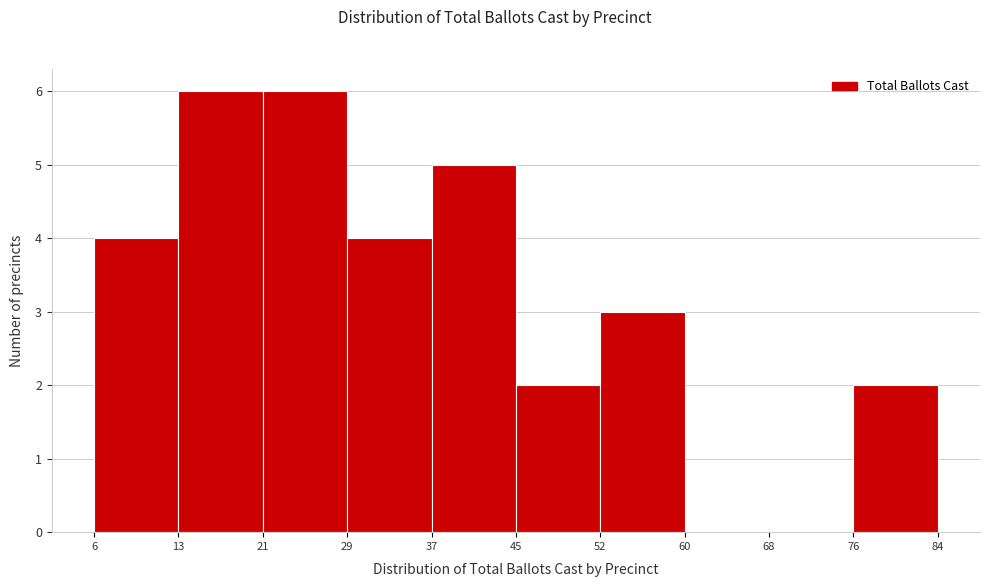

Reading left to right, list every bar in this chart as the range it spans on the x-axis followed by its height. The values are not printed on the chart, so give them approximately, as read against the axis.

6 to 13: 4
13 to 21: 6
21 to 29: 6
29 to 37: 4
37 to 45: 5
45 to 52: 2
52 to 60: 3
60 to 68: 0
68 to 76: 0
76 to 84: 2